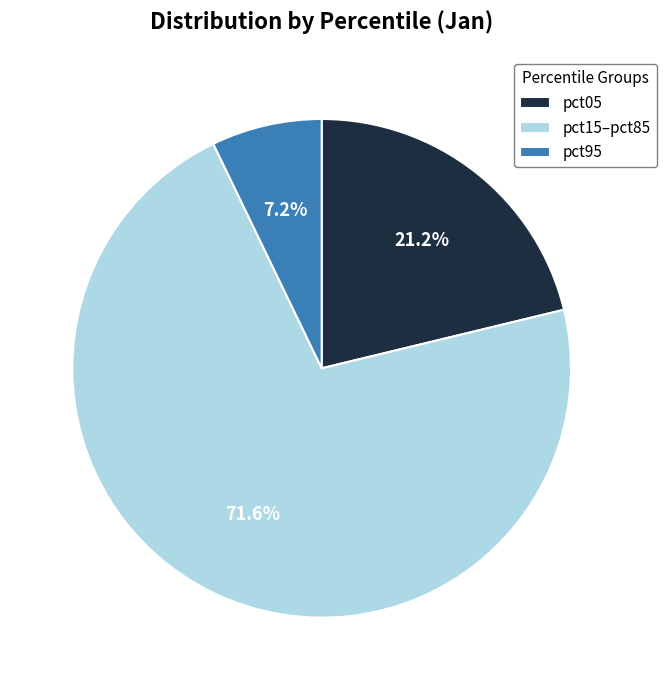

Is there a majority slice in this chart?

Yes